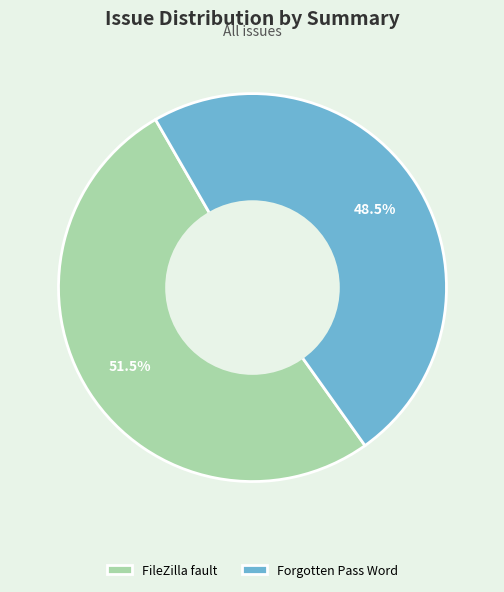

True or false: FileZilla fault accounts for 40% of the total.

False